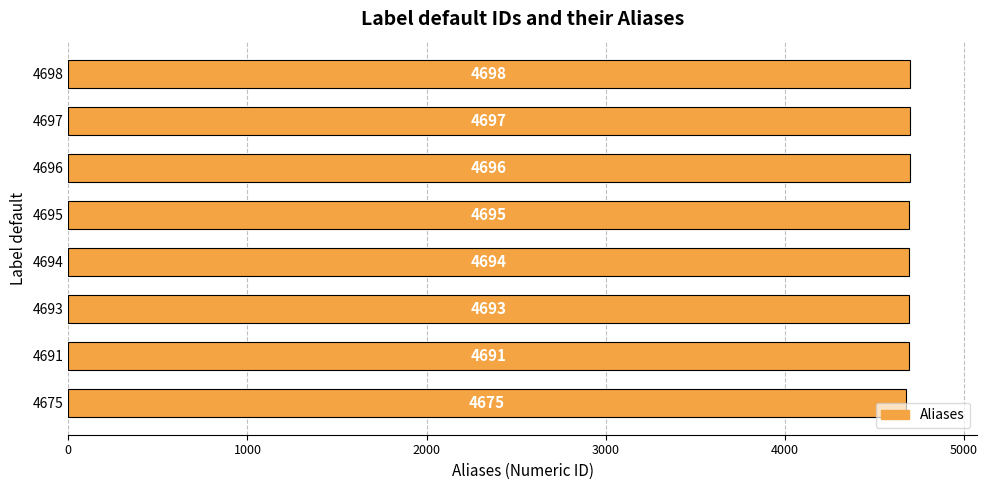

List the labels in order of value, smallest first.

4675, 4691, 4693, 4694, 4695, 4696, 4697, 4698